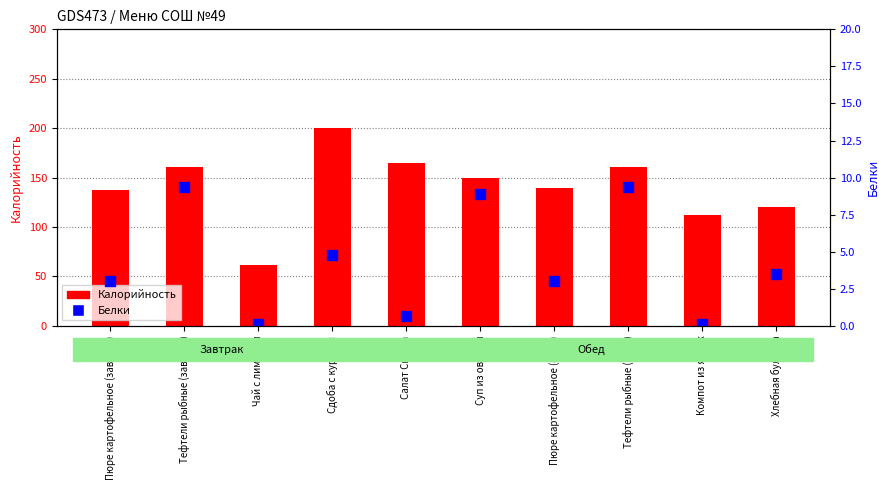

How many data points in Калорийность are above 149?

5